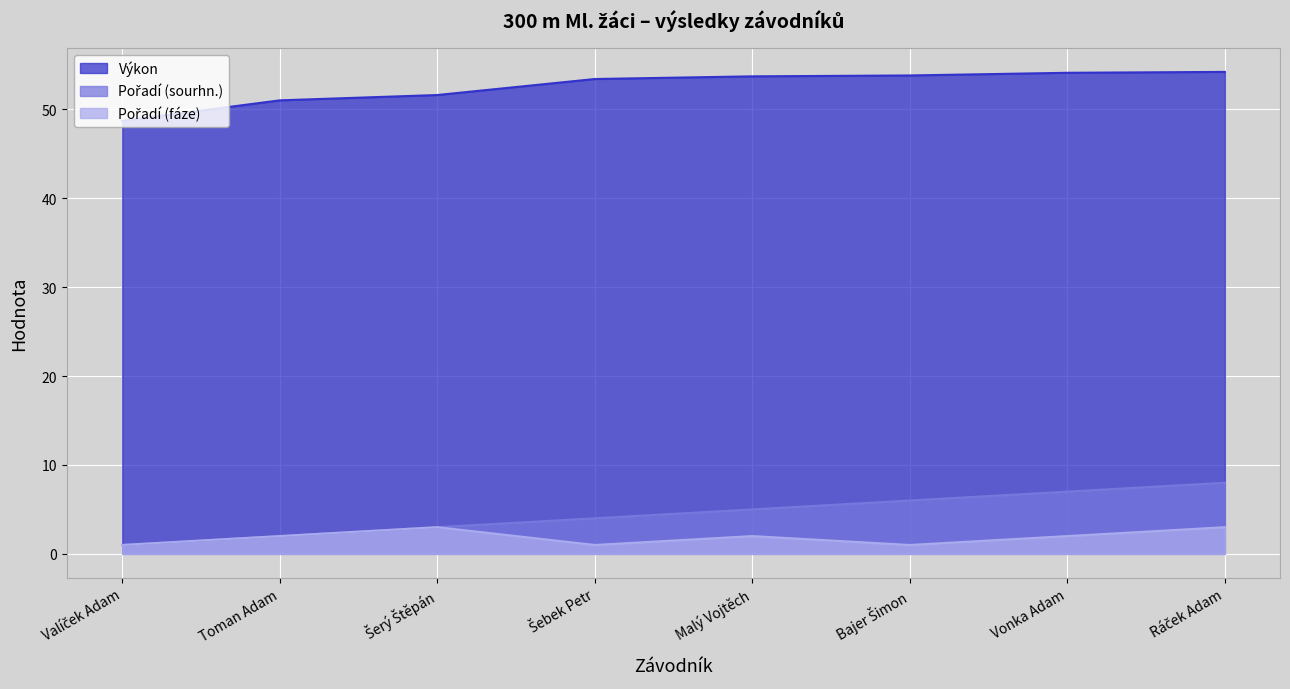

What is the label of the 4th point from the right?

Malý Vojtěch